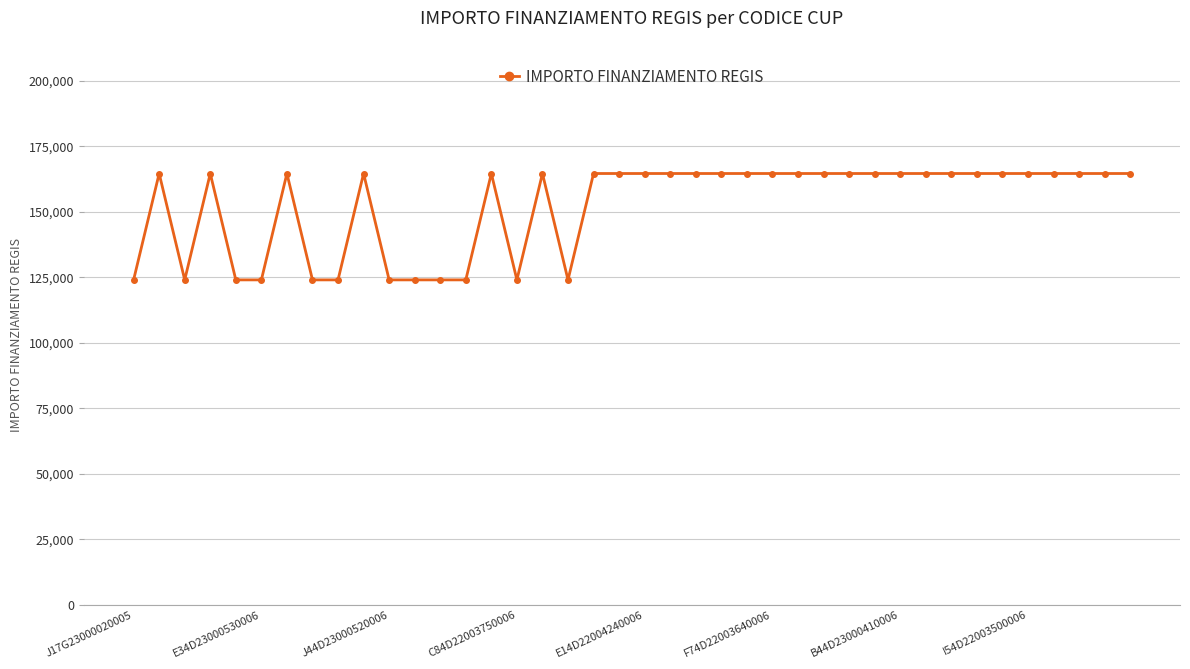

What is the maximum value shown in the chart?

164644.2